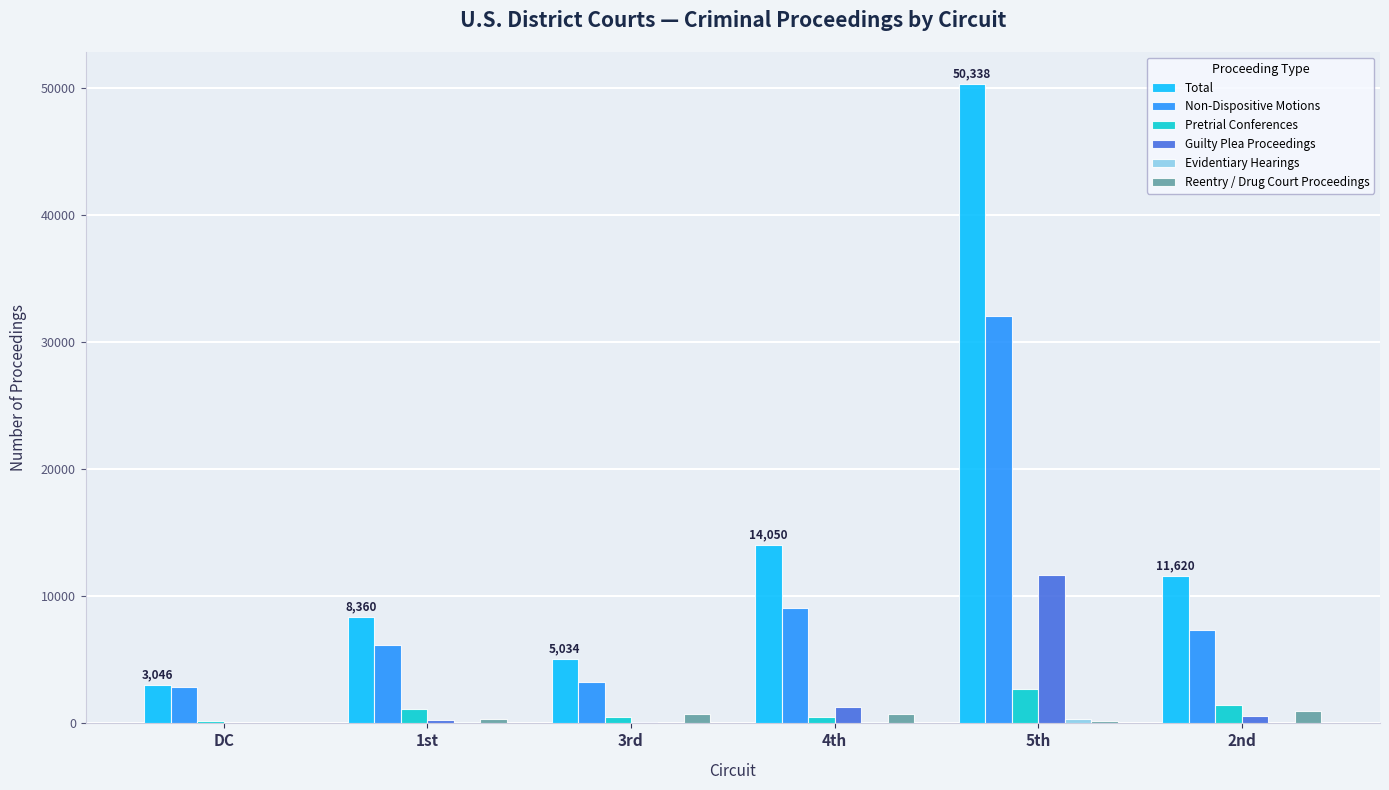

How many data points does each series have?

6